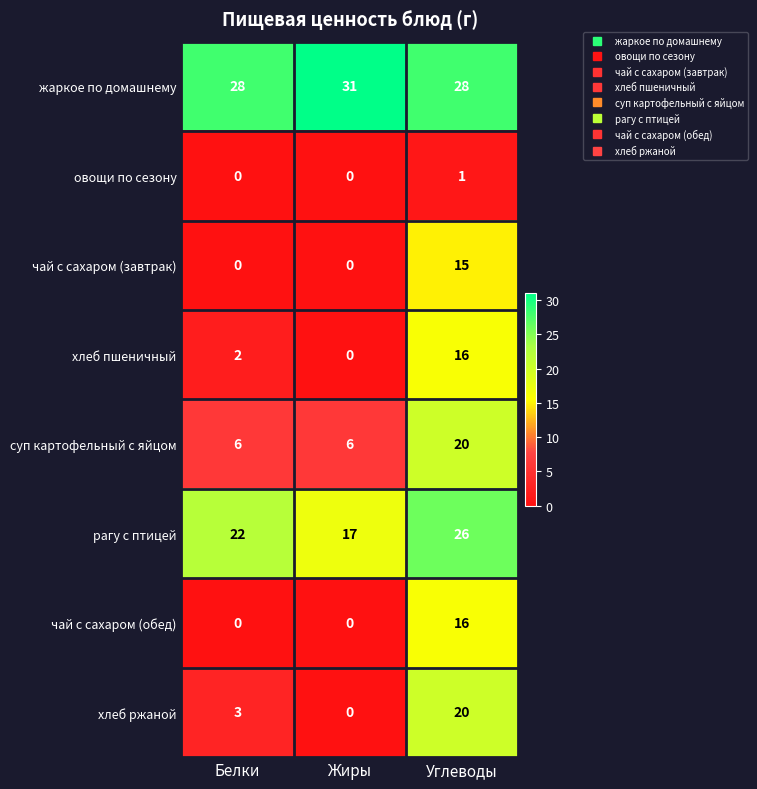

How many values in хлеб пшеничный are above zero?

2